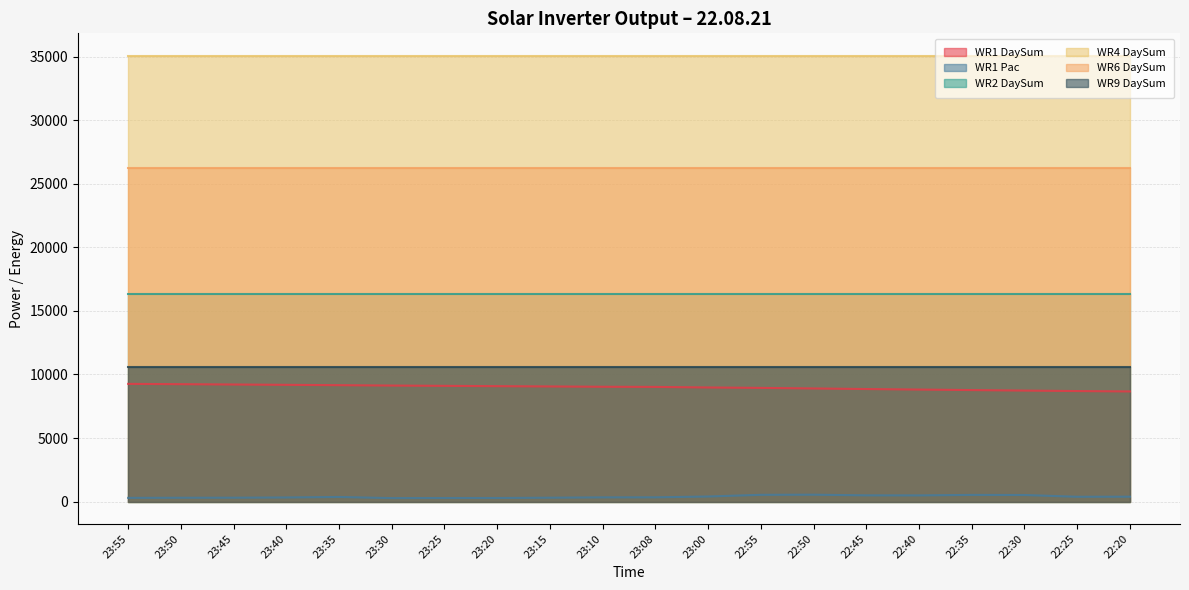

Which series has the widest spread of values?

WR1 DaySum